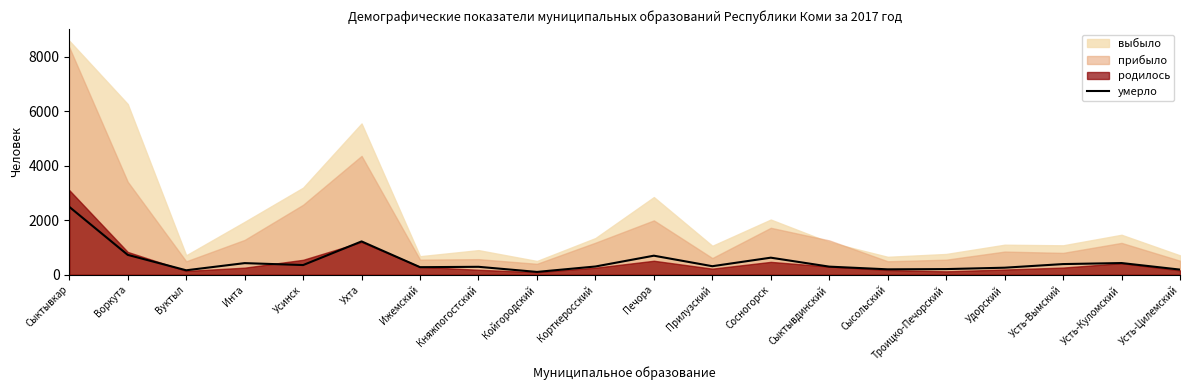

What value does the data have at Печора?

698